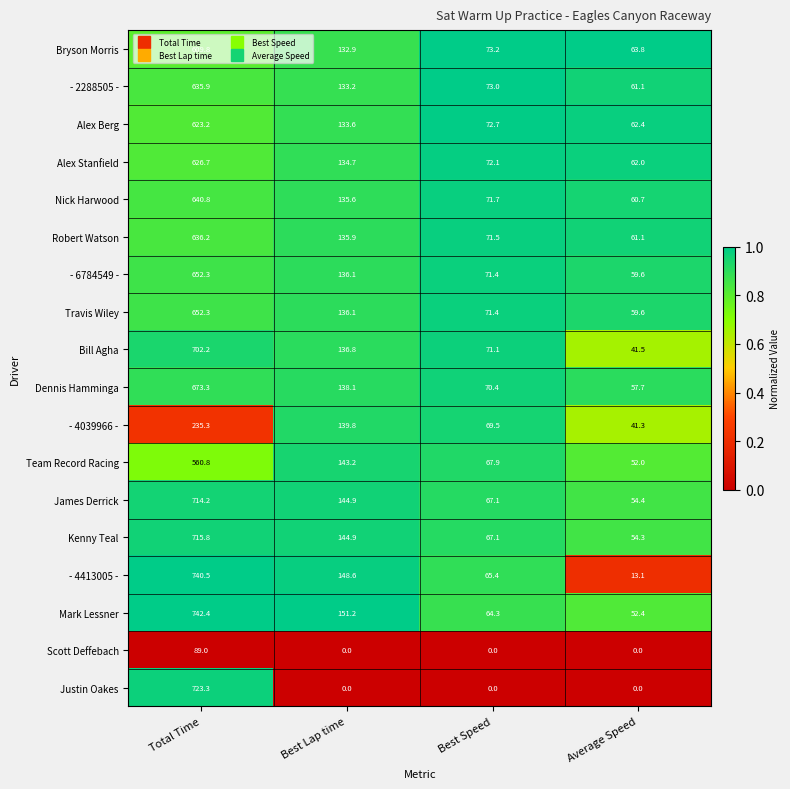

What is the difference between the second highest and minimum values in the Travis Wiley series?

76.5